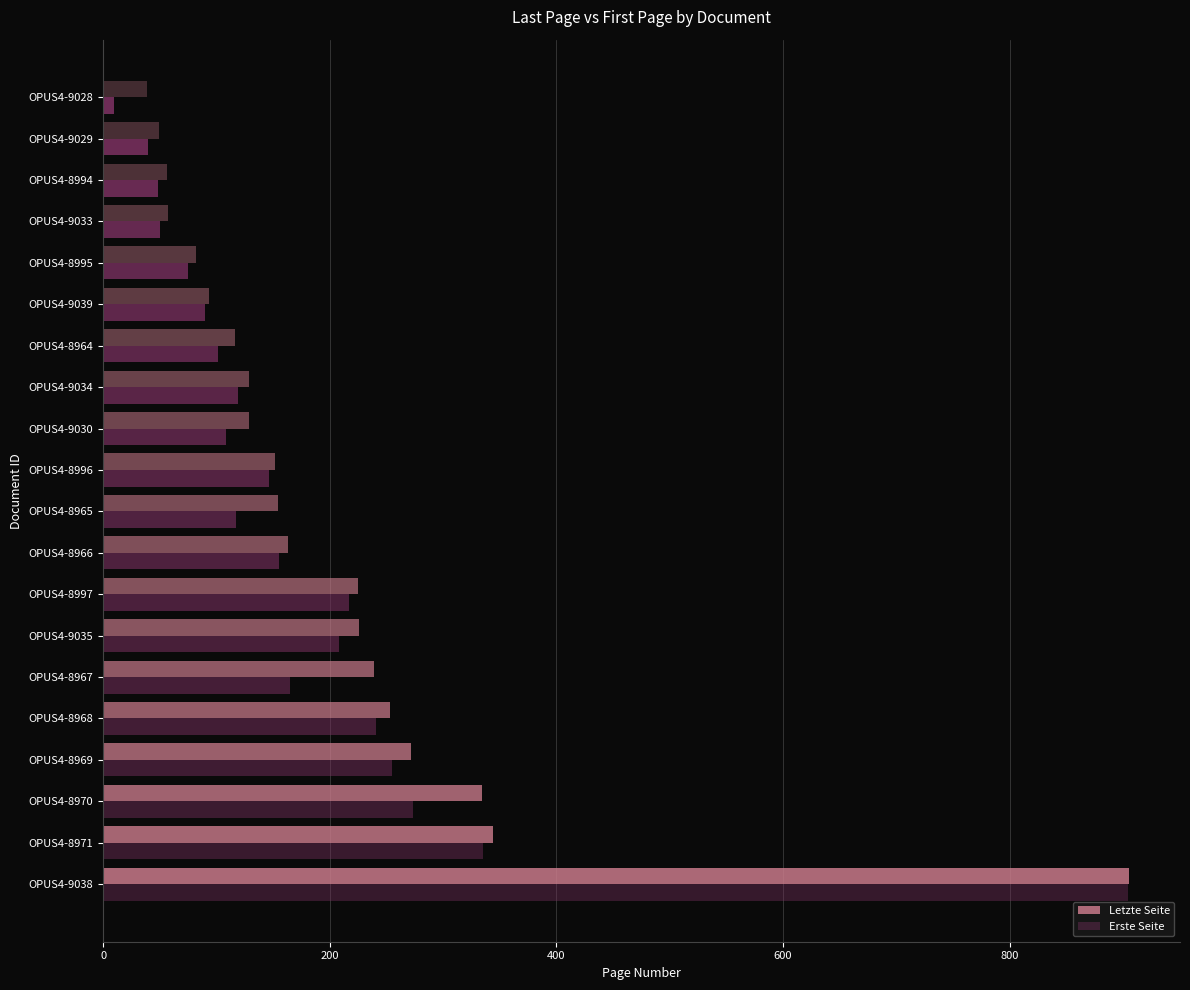

Which series has the widest spread of values?

Erste Seite